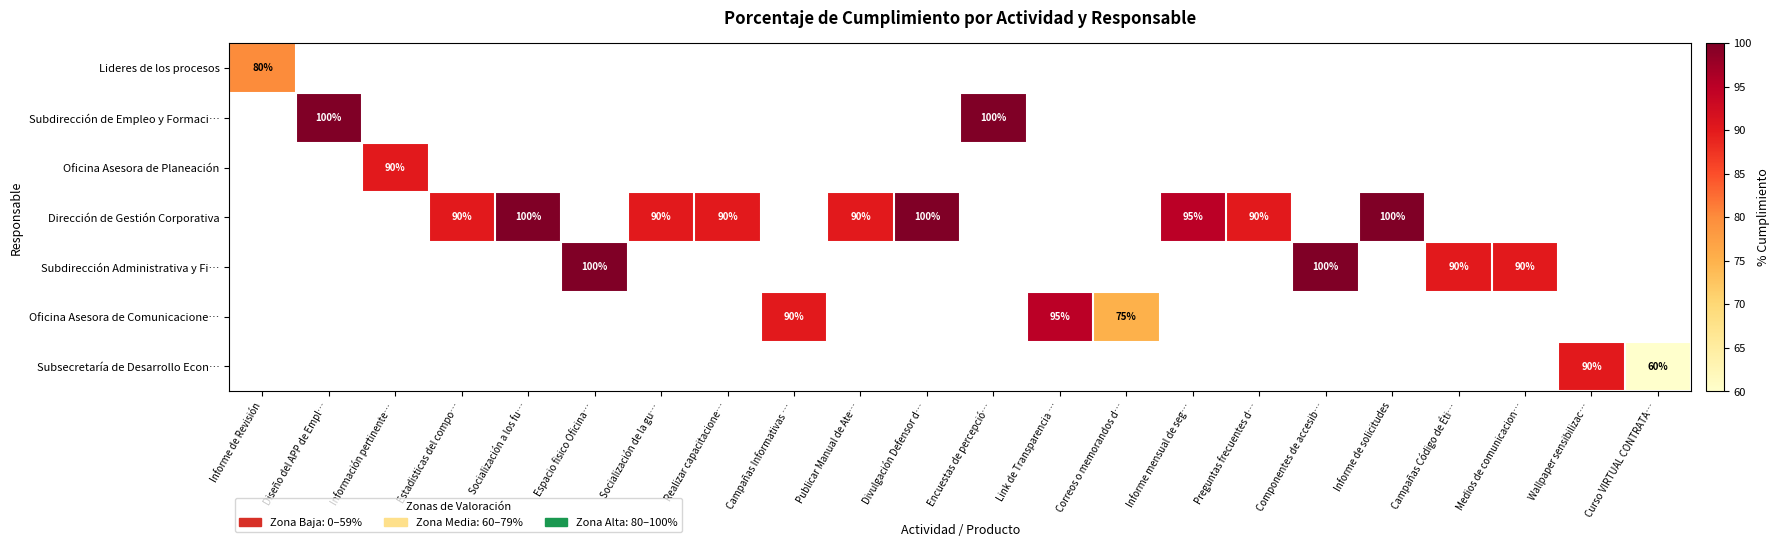

The Lideres de los procesos series shows 43 at Informe de Revisión. True or false?

False